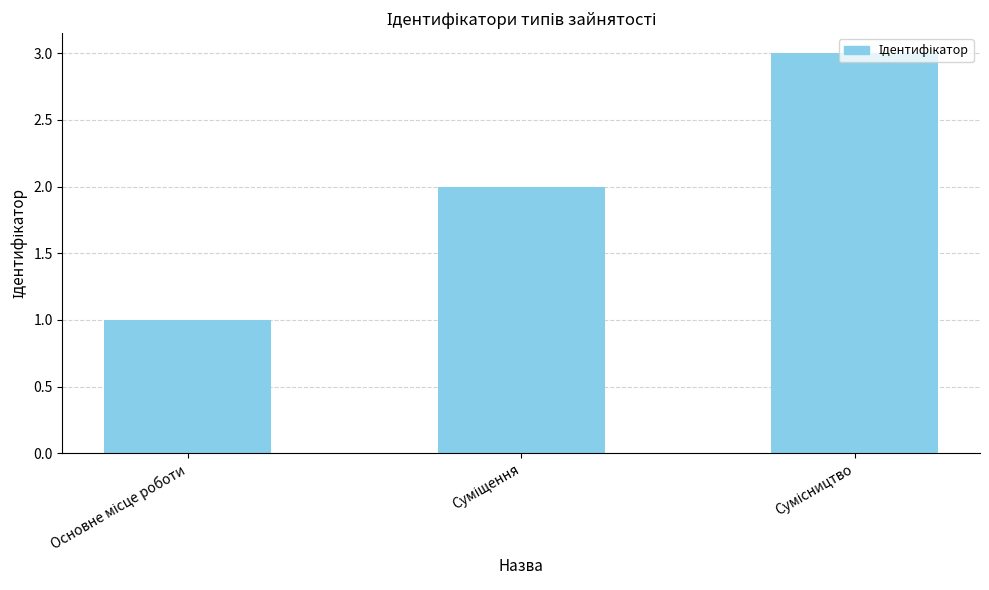

What is the sum of all values?

6